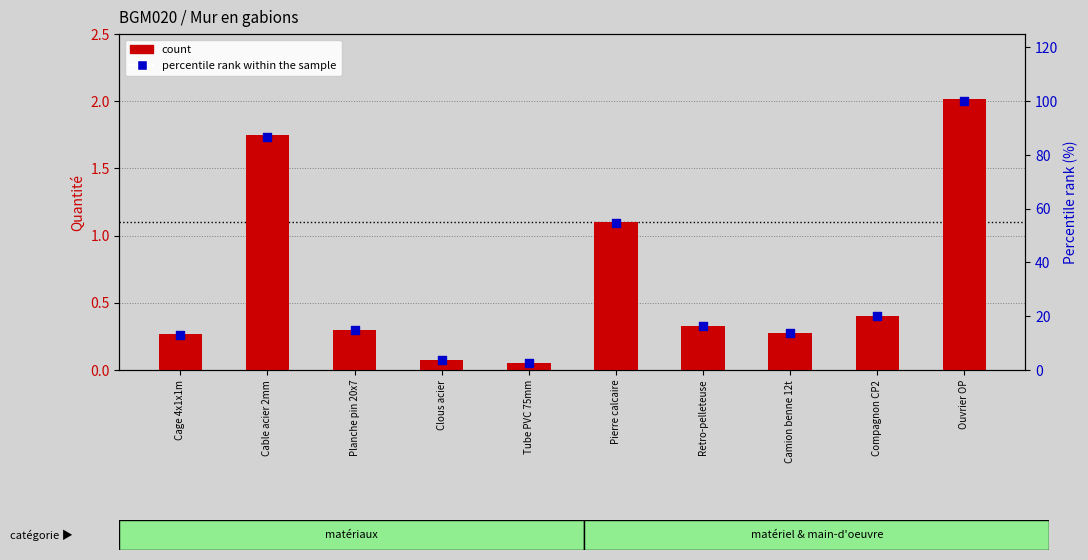

Which series has the largest Y range (max minus min)?

percentile rank within the sample